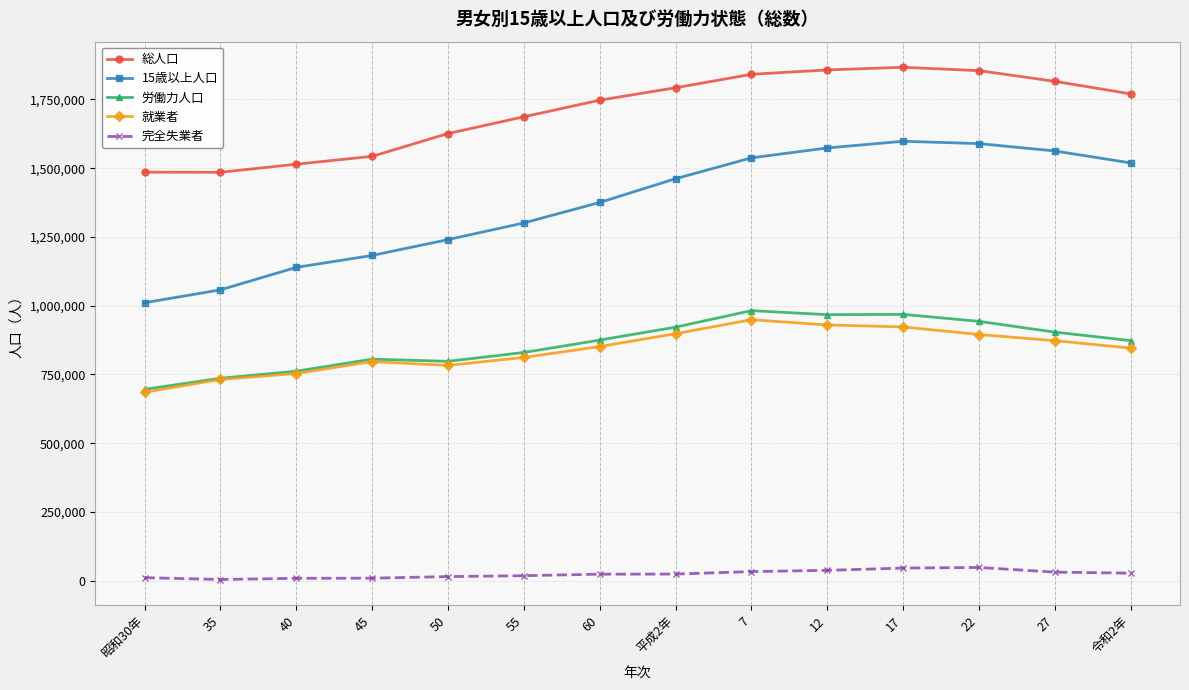

How many data points in 完全失業者 are less than 23925?

7